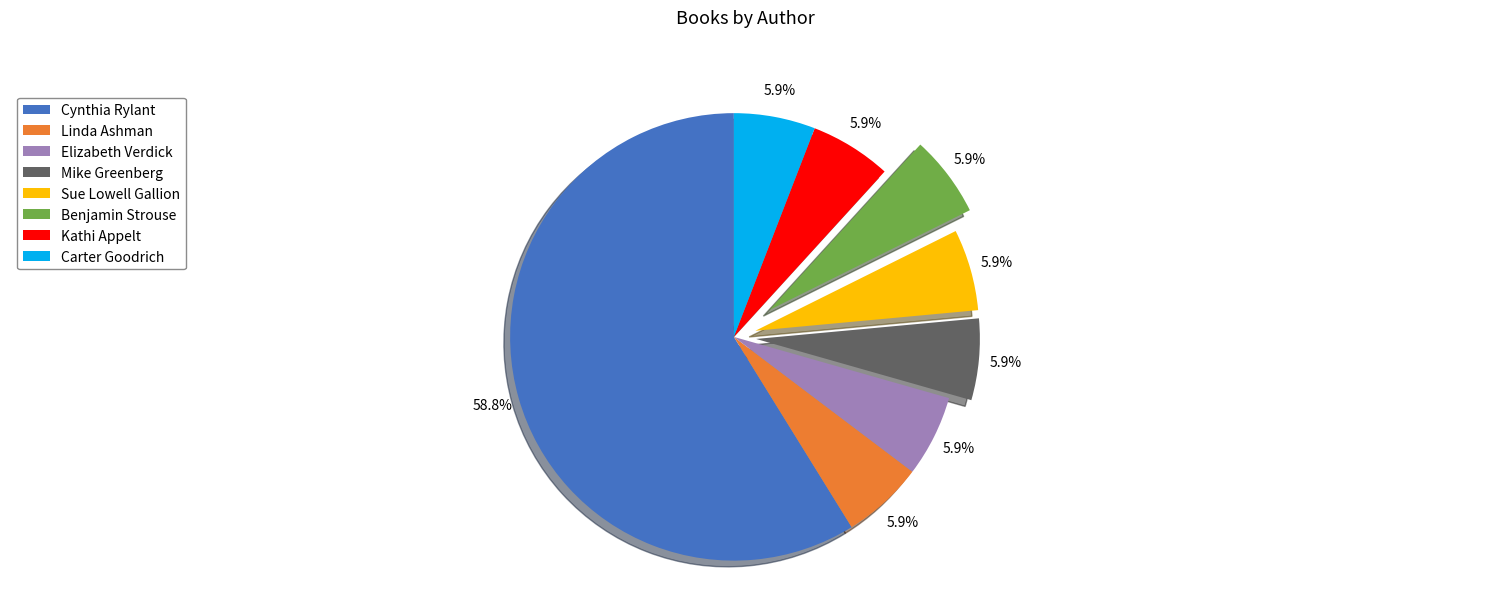

To the nearest percent, what is the difference between the largest and smallest slice percentages?

53%